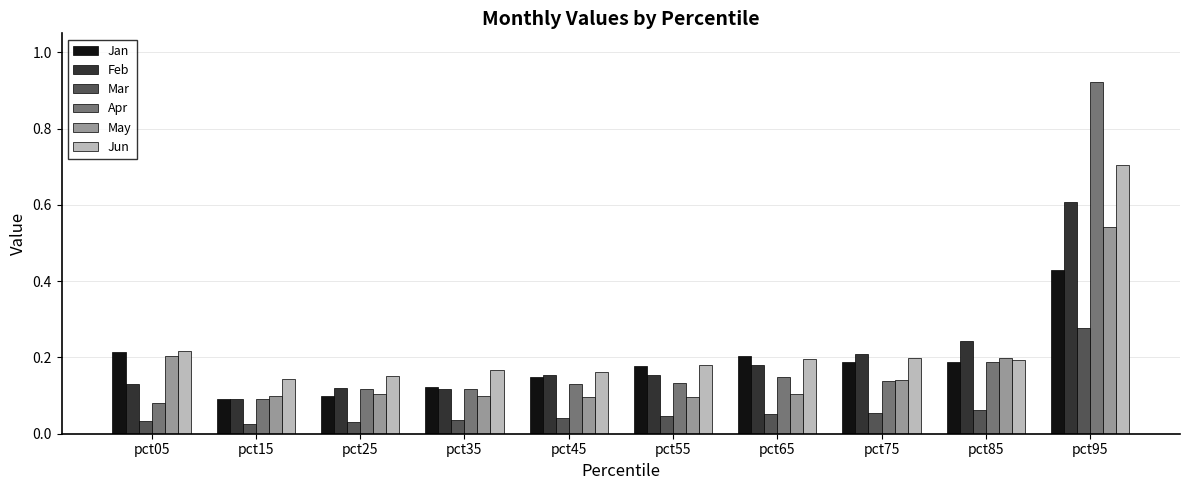

Rank the series by their maximum value, from highest to lowest.

Apr, Jun, Feb, May, Jan, Mar